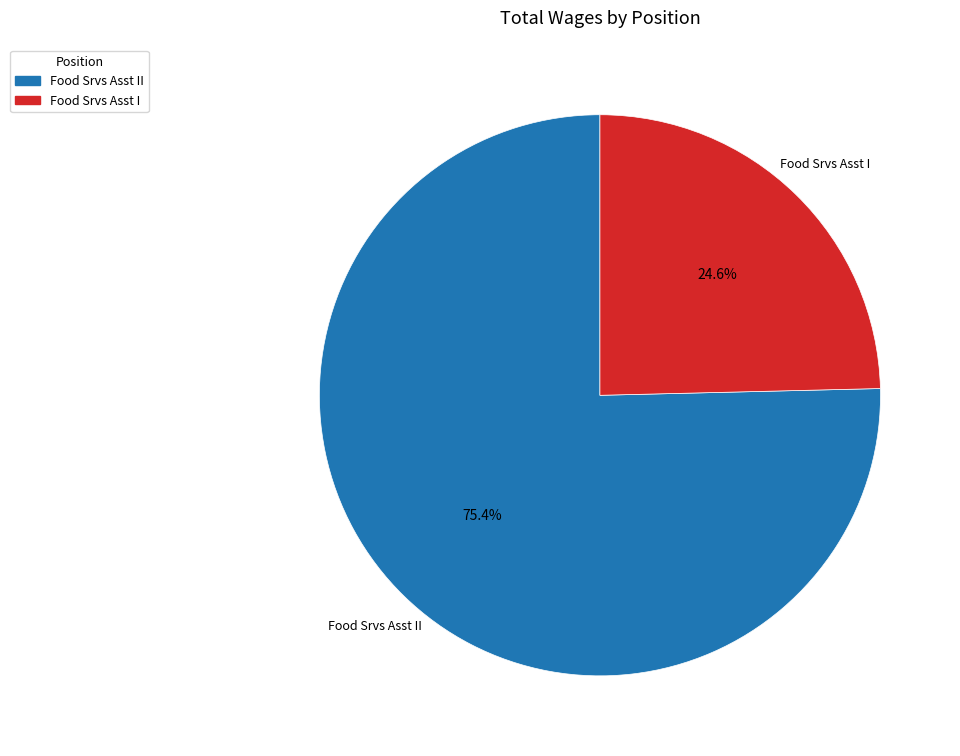

Is there a majority slice in this chart?

Yes